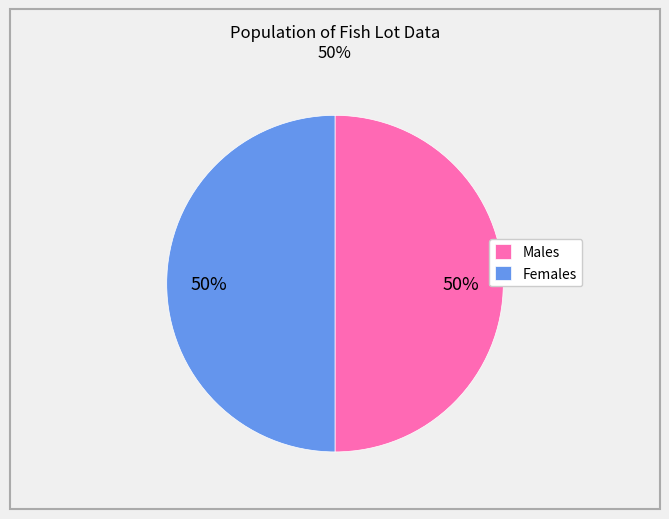

What is the ratio of the value at Males to the value at Females?

1.0